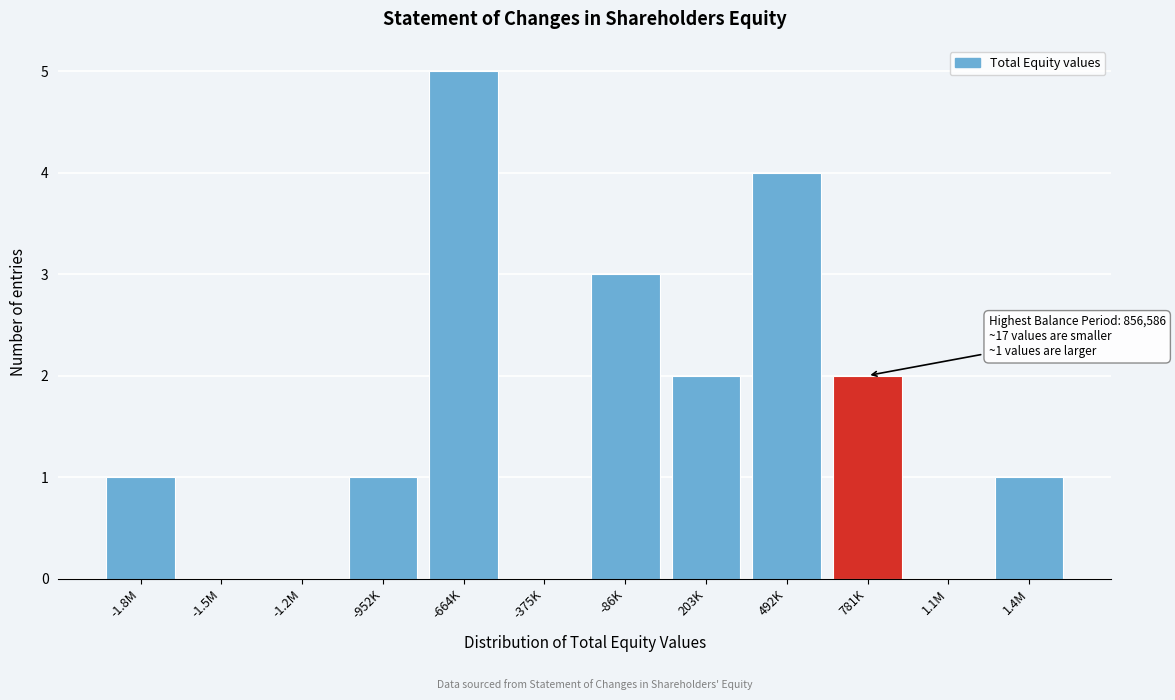

Reading right to left, what are all the values shown in this chart?

1.4M=1	1.1M=0	781K=2	492K=4	203K=2	-86K=3	-375K=0	-664K=5	-952K=1	-1.2M=0	-1.5M=0	-1.8M=1